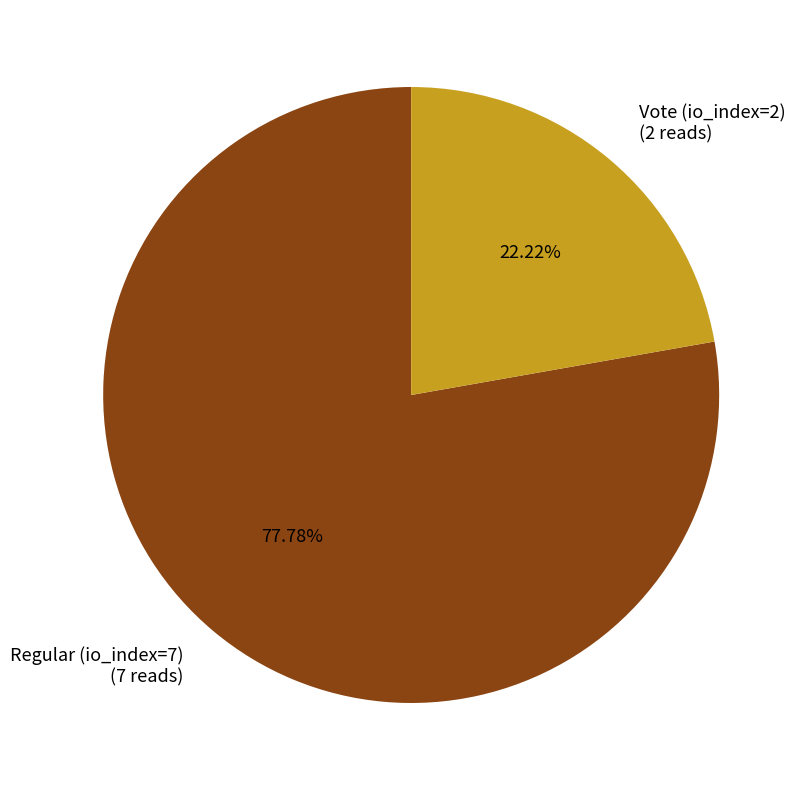

Which slice represents more than half of the pie?

Regular (io_index=7)